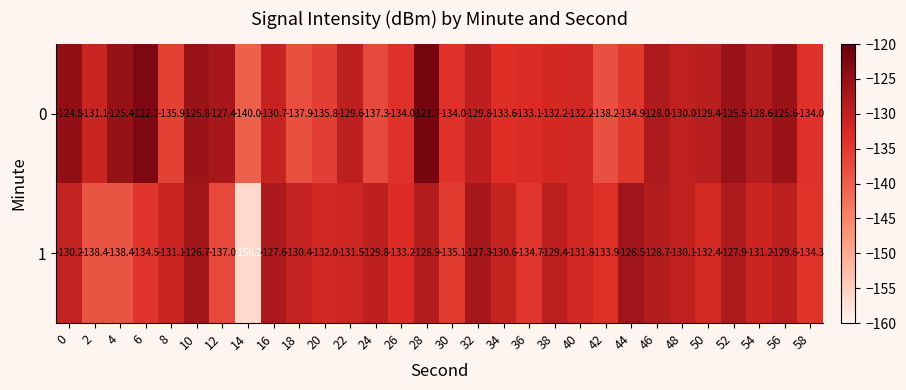

List the series in order of their overall mean, lowest first.

1, 0